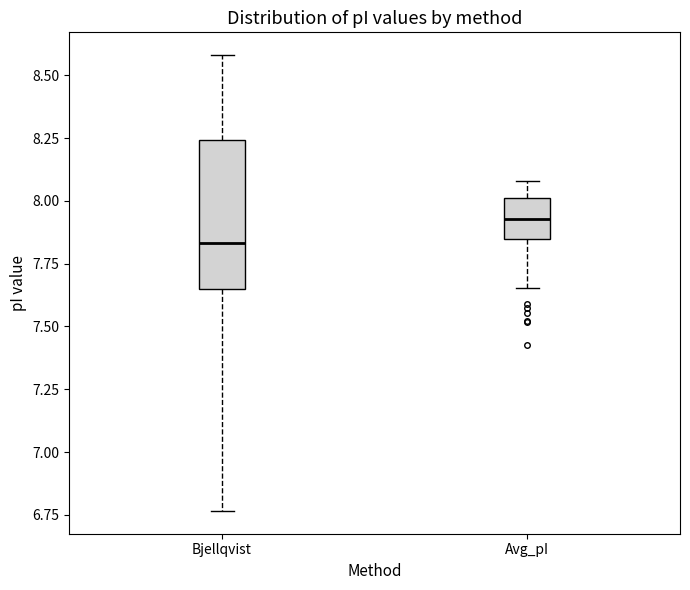

Where does the median line of the box for Bjellqvist sit on the y-axis? The values are not printed on the chart, so give them approximately, as read against the axis.

7.85